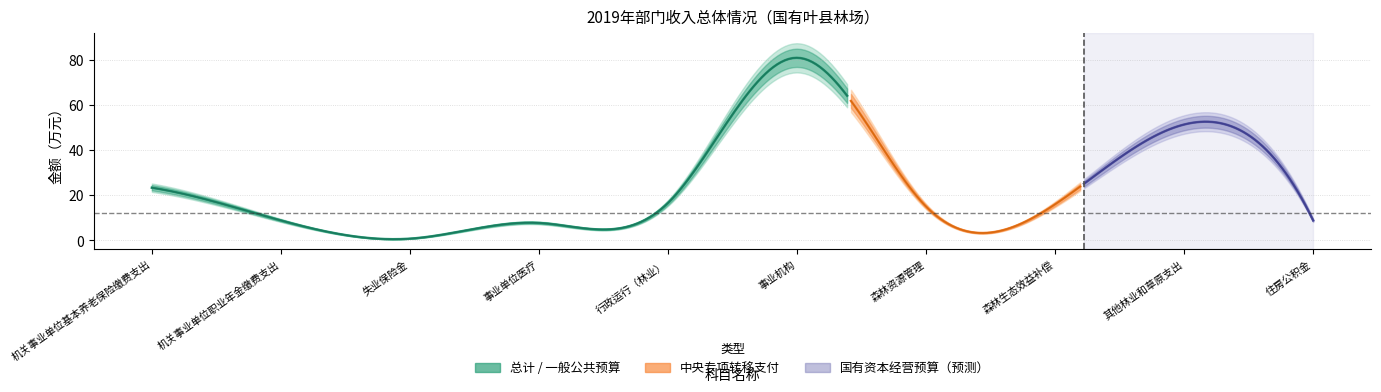

True or false: 国有资本经营预算 has more than 2 points higher than both neighbors.

False